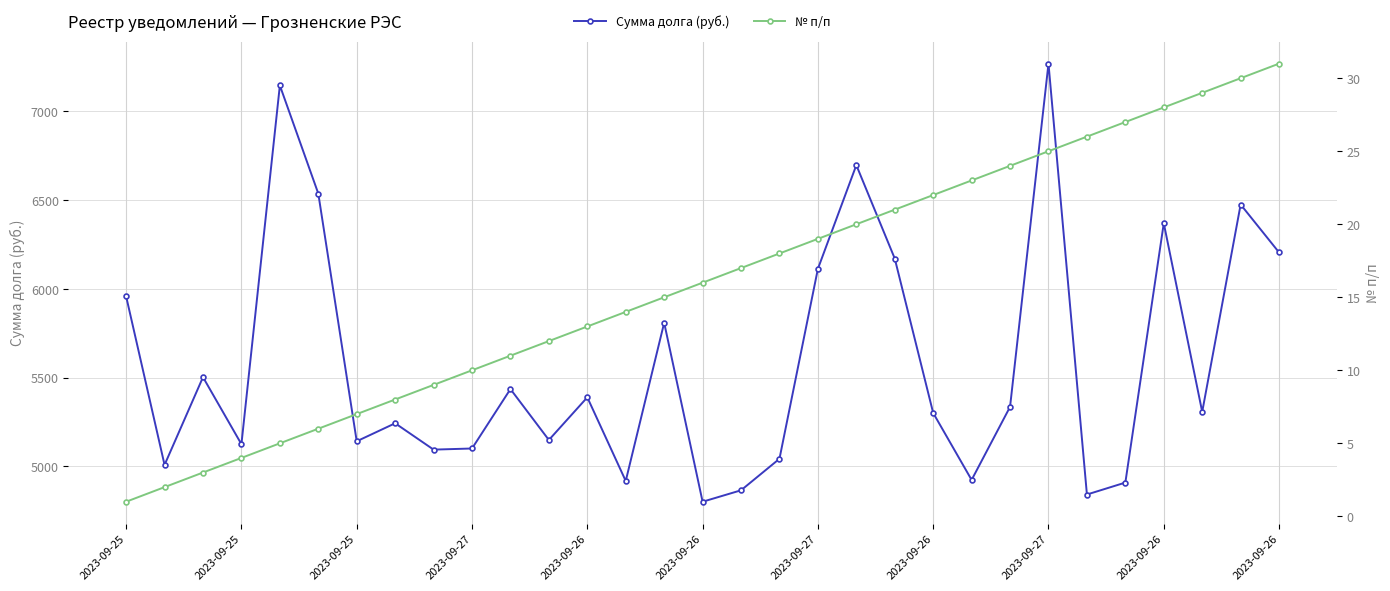

At how many categories does at least one series exceed 733?

31